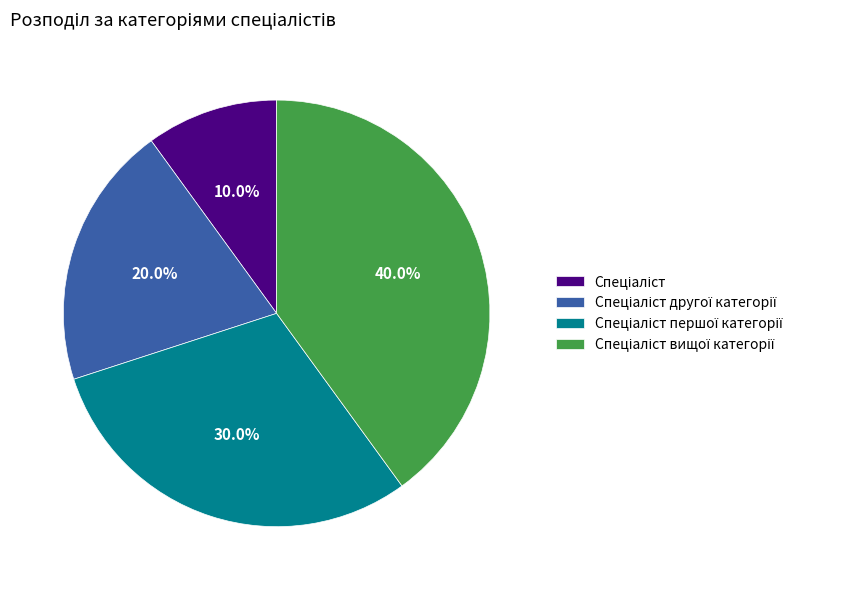

To the nearest percent, what is the difference between the largest and smallest slice percentages?

30%